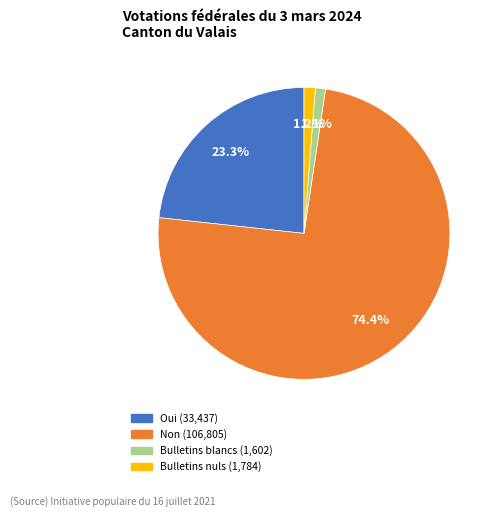

Is the sum of Bulletins nuls and Bulletins blancs greater than half?

No